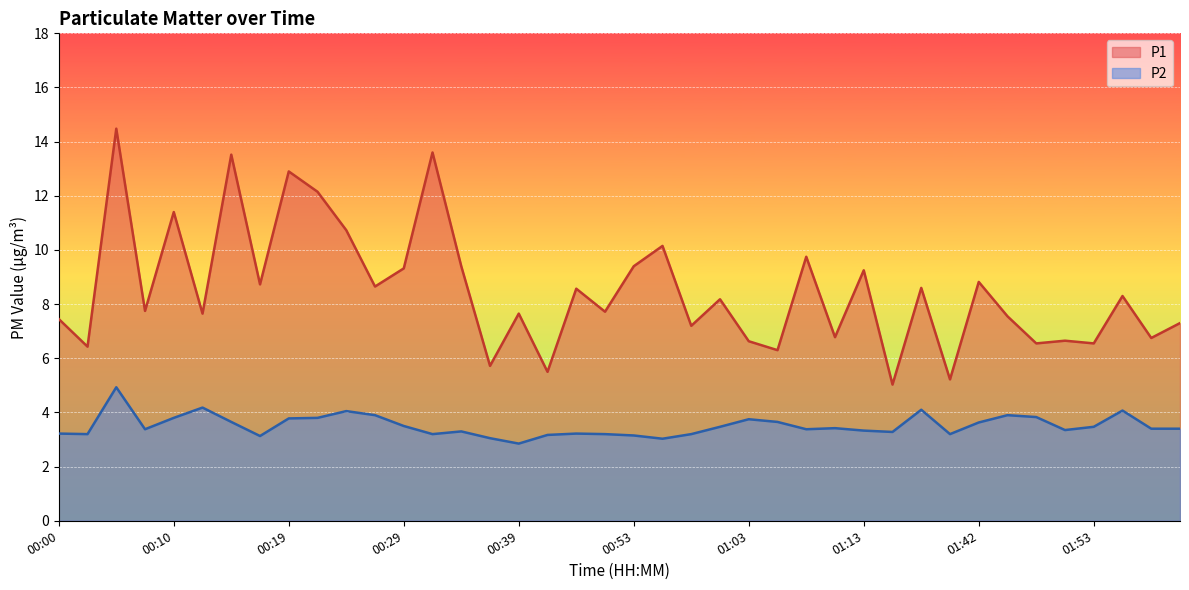

True or false: P2 and P1 intersect in this chart.

False